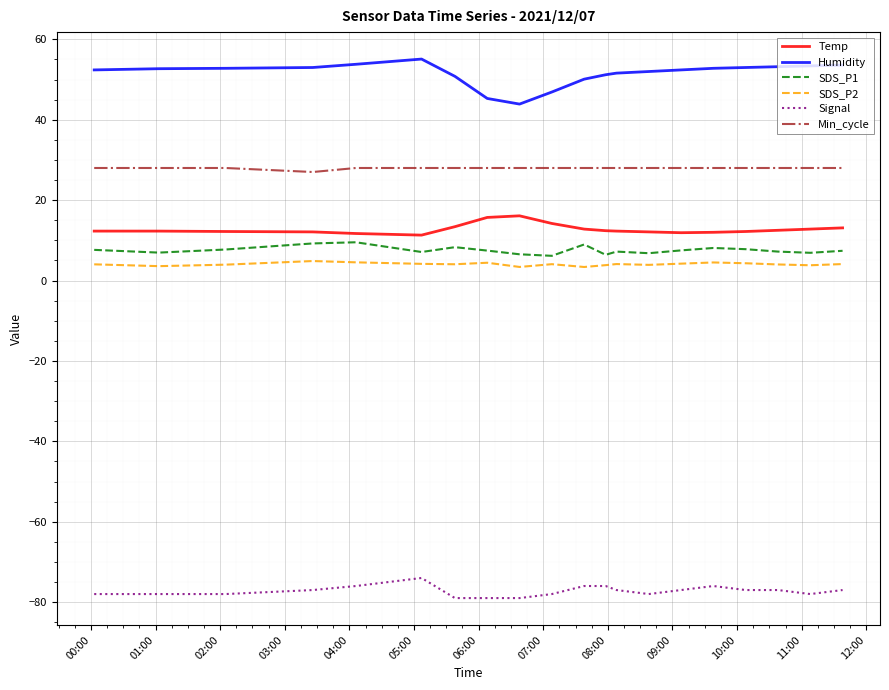

Which series has the largest total across all categories?

Humidity